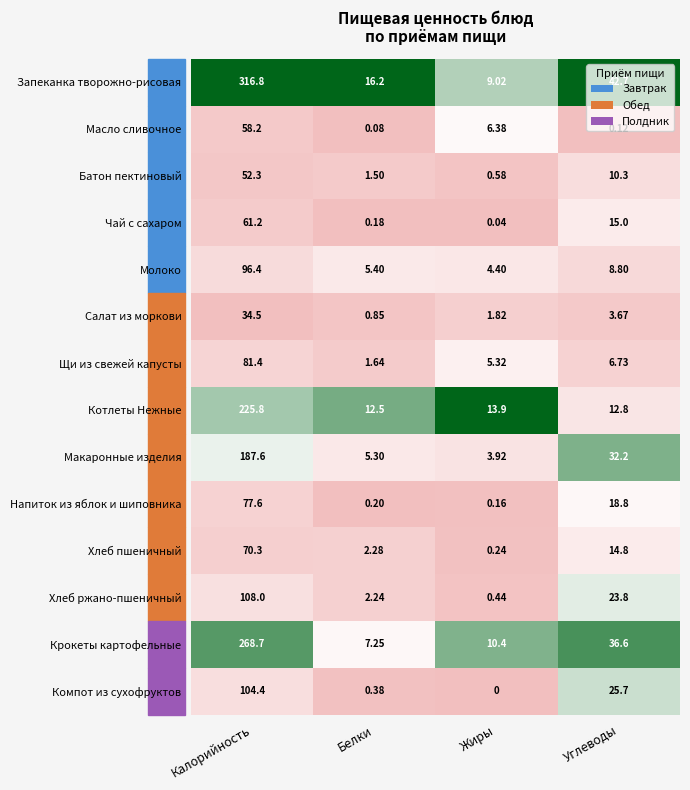

At which label does Компот из сухофруктов first exceed 25?

Калорийность